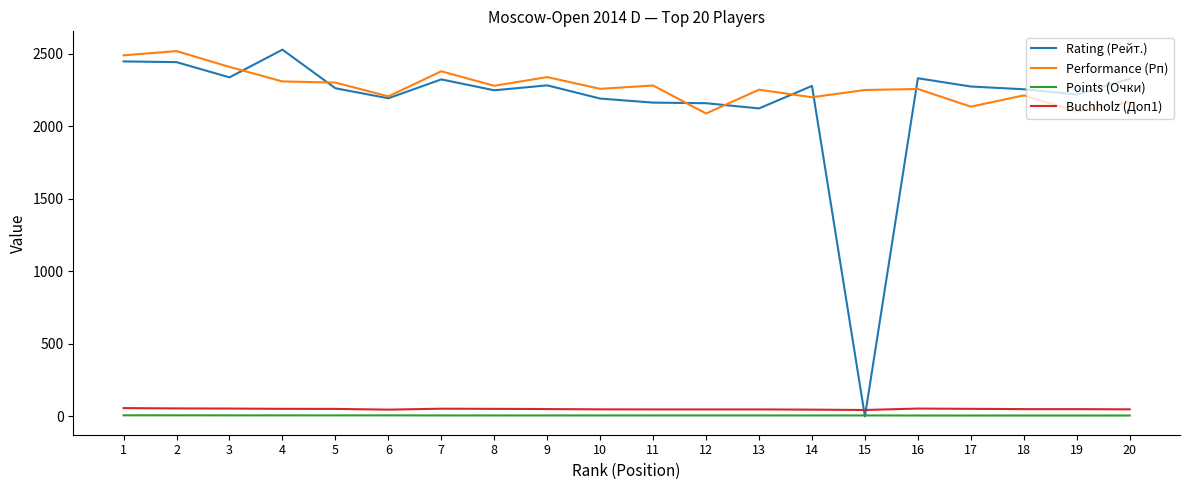

What is the greatest value displayed?

2528.0